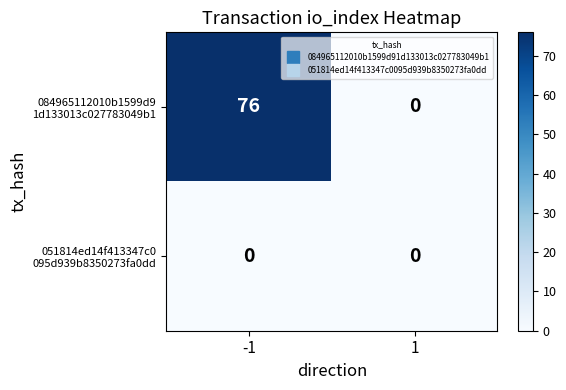

What is the spread (max minus min) of values at -1?

76